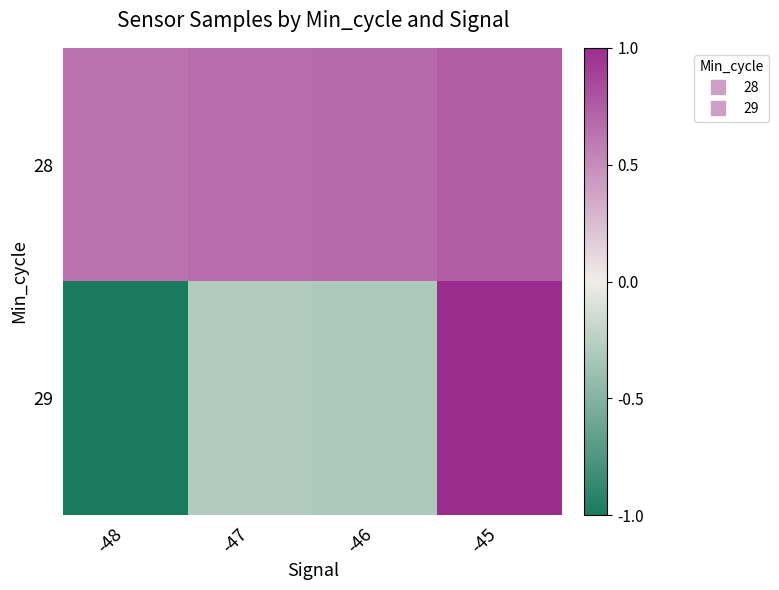

Rank the series by their maximum value, from highest to lowest.

29, 28